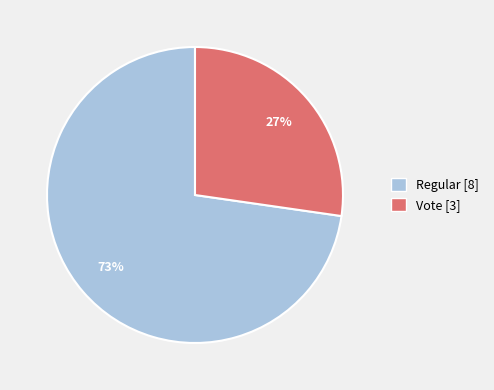

What is the largest slice in the pie chart?

Regular [8]